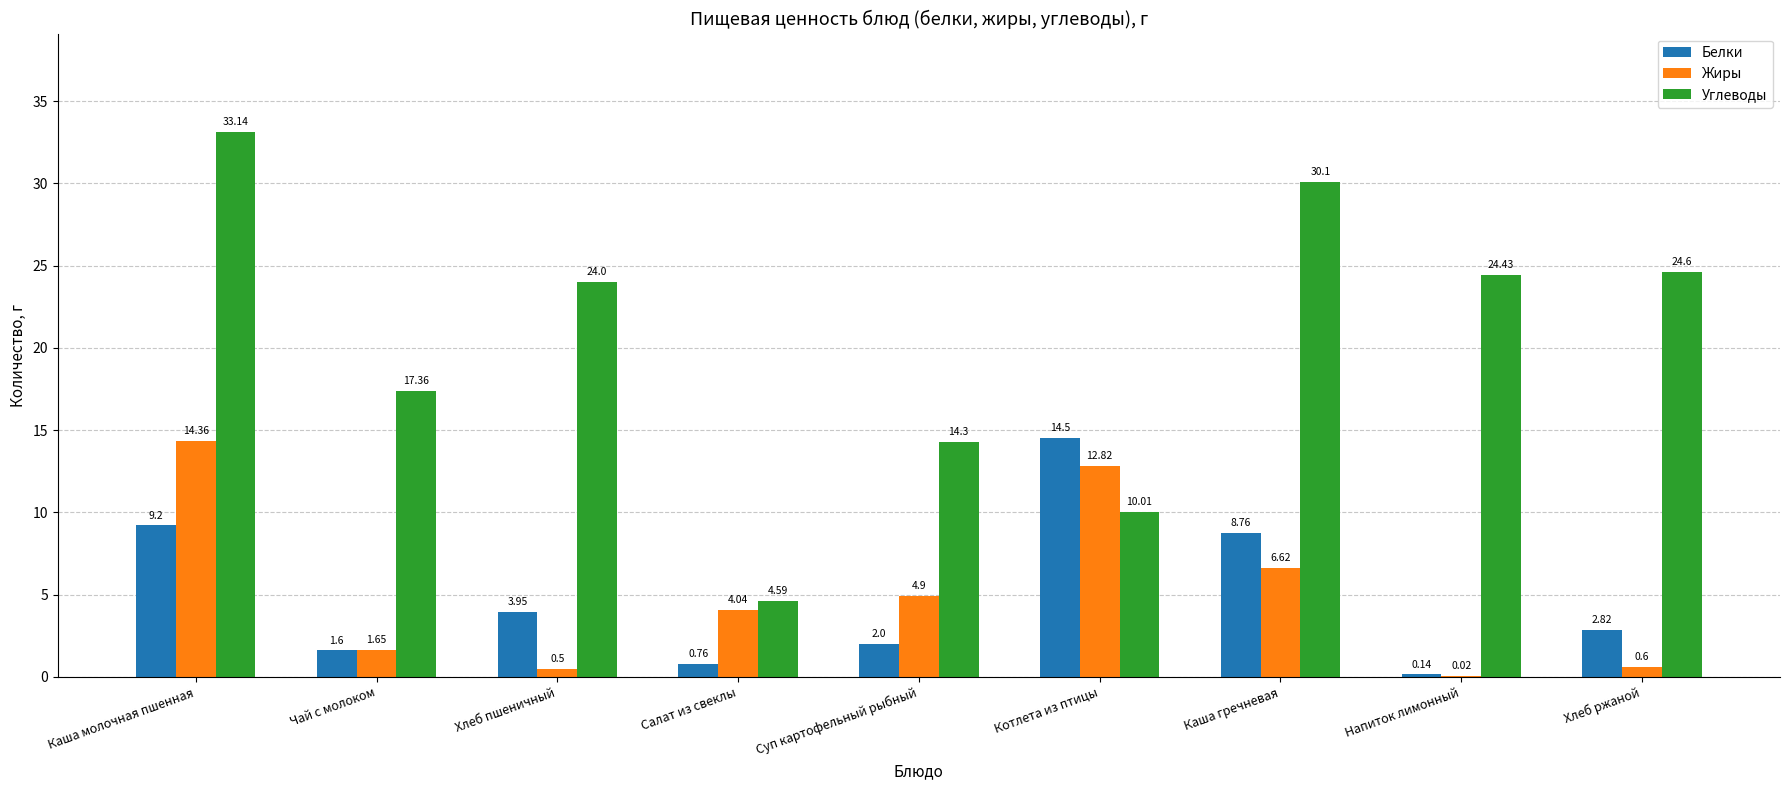

Is the value of Углеводы at Котлета из птицы greater than the value of Белки at Котлета из птицы?

No